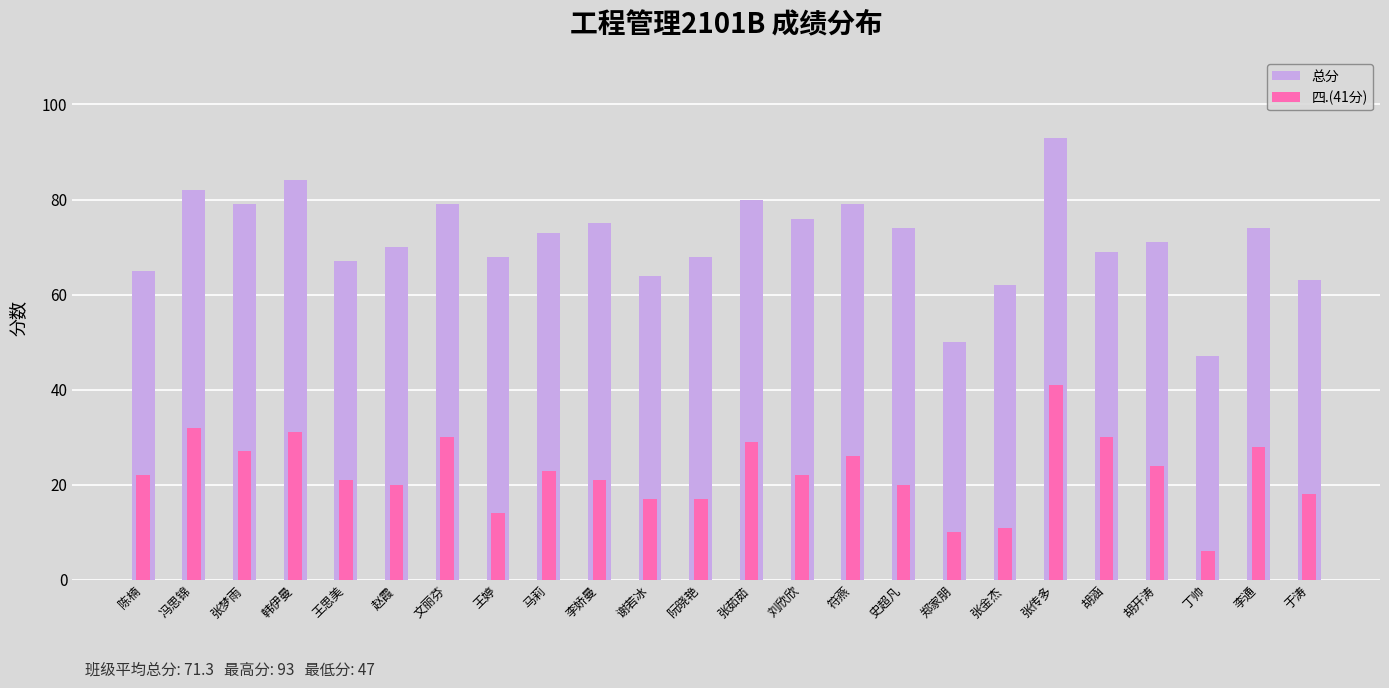

What is the difference between the maximum and second lowest values in the 总分 series?

43